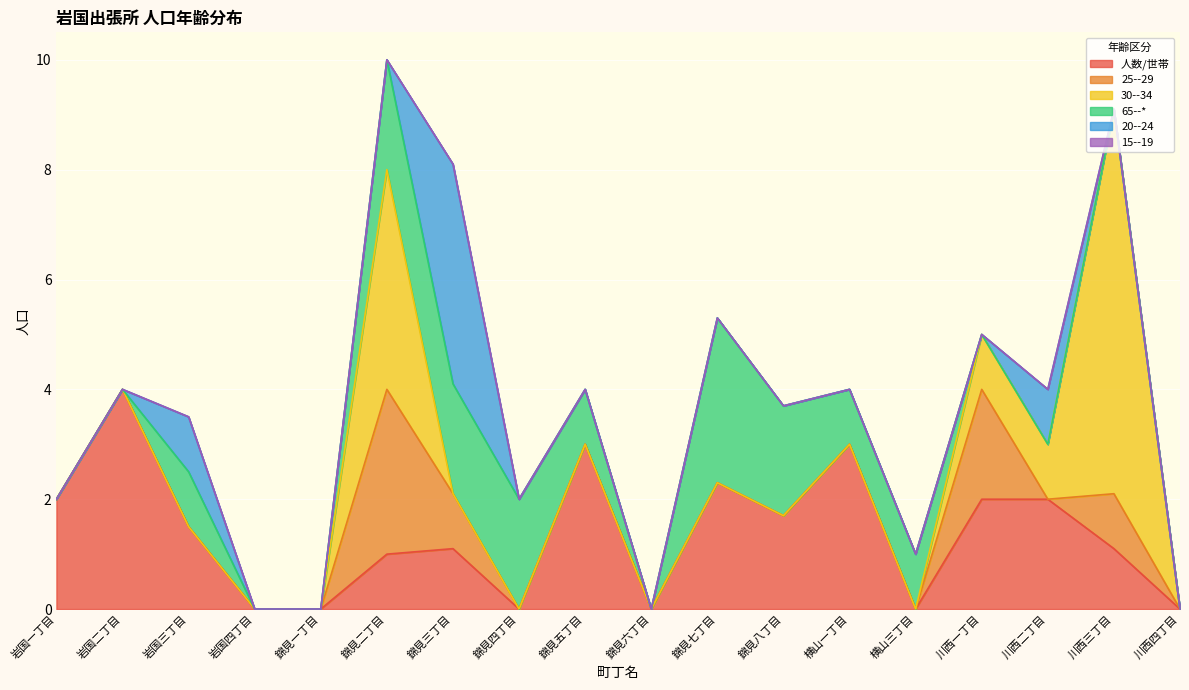

Reading left to right, extract all data points from this chart.

人数/世帯: 2.0	4.0	1.5	0.0	0.0	1.0	1.1	0.0	3.0	0.0	2.3	1.7	3.0	0.0	2.0	2.0	1.1	0.0
25--29: 0.0	0.0	0.0	0.0	0.0	3.0	1.0	0.0	0.0	0.0	0.0	0.0	0.0	0.0	2.0	0.0	1.0	0.0
30--34: 0.0	0.0	0.0	0.0	0.0	4.0	0.0	0.0	0.0	0.0	0.0	0.0	0.0	0.0	1.0	1.0	7.0	0.0
65--*: 0.0	0.0	1.0	0.0	0.0	2.0	2.0	2.0	1.0	0.0	3.0	2.0	1.0	1.0	0.0	0.0	0.0	0.0
20--24: 0.0	0.0	1.0	0.0	0.0	0.0	4.0	0.0	0.0	0.0	0.0	0.0	0.0	0.0	0.0	1.0	0.0	0.0
15--19: 0.0	0.0	0.0	0.0	0.0	0.0	0.0	0.0	0.0	0.0	0.0	0.0	0.0	0.0	0.0	0.0	0.0	0.0